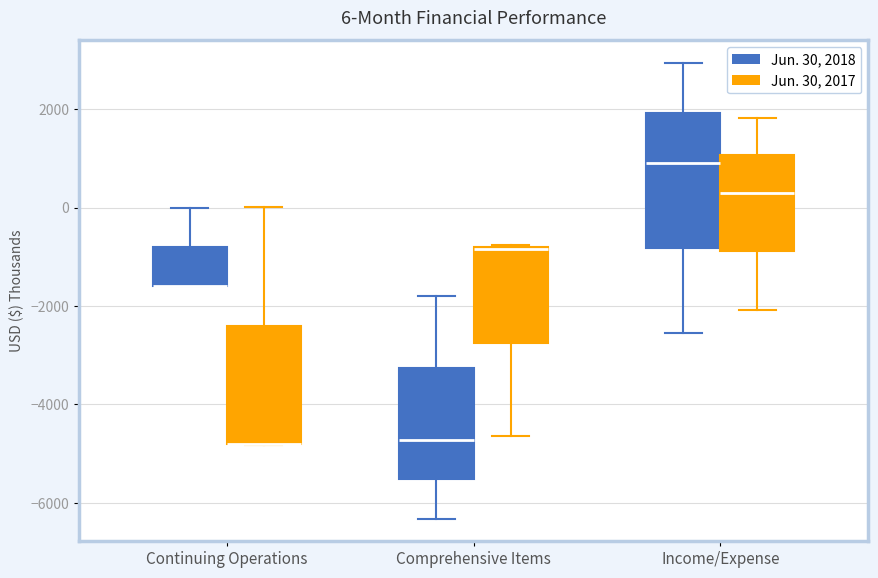

Comparing the boxes themselves (not the whiskers), which one is the tallest?

Income/Expense (Jun. 30, 2018)